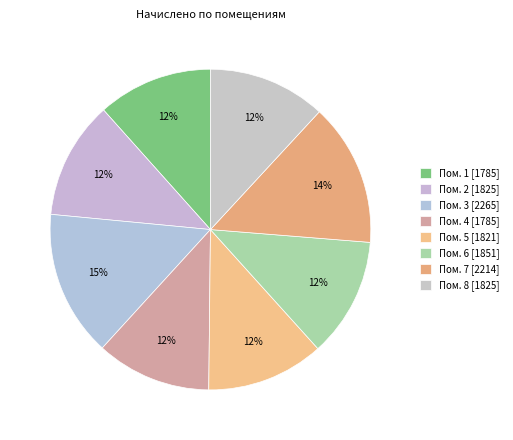

How many slices are in this pie chart?

8